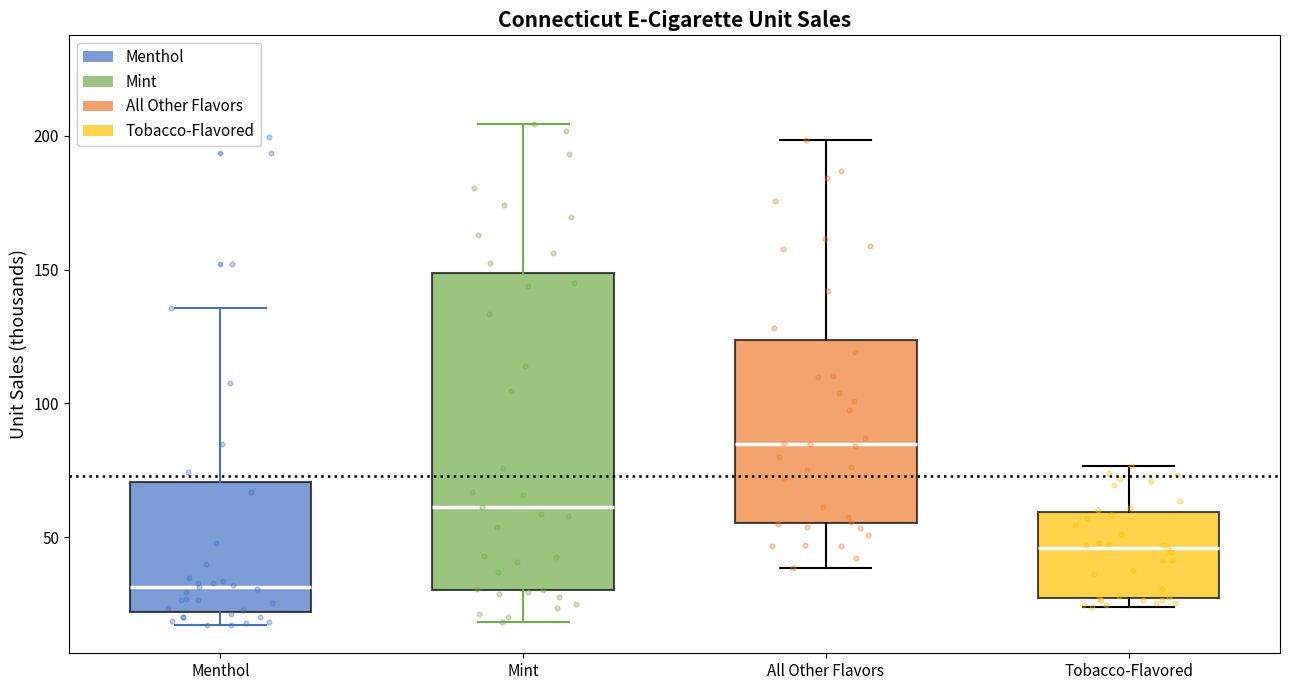

Reading left to right, read every box against the y-axis: the position of its median line, the range the box covers, and the ends of its whiskers. The values are not printed on the chart, so give them approximately, as read against the axis.

Menthol: median 30, box 20 to 70, whiskers 15 to 135
Mint: median 60, box 30 to 150, whiskers 20 to 205
All Other Flavors: median 85, box 55 to 125, whiskers 40 to 200
Tobacco-Flavored: median 45, box 25 to 60, whiskers 25 (just below the box's lower edge) to 75